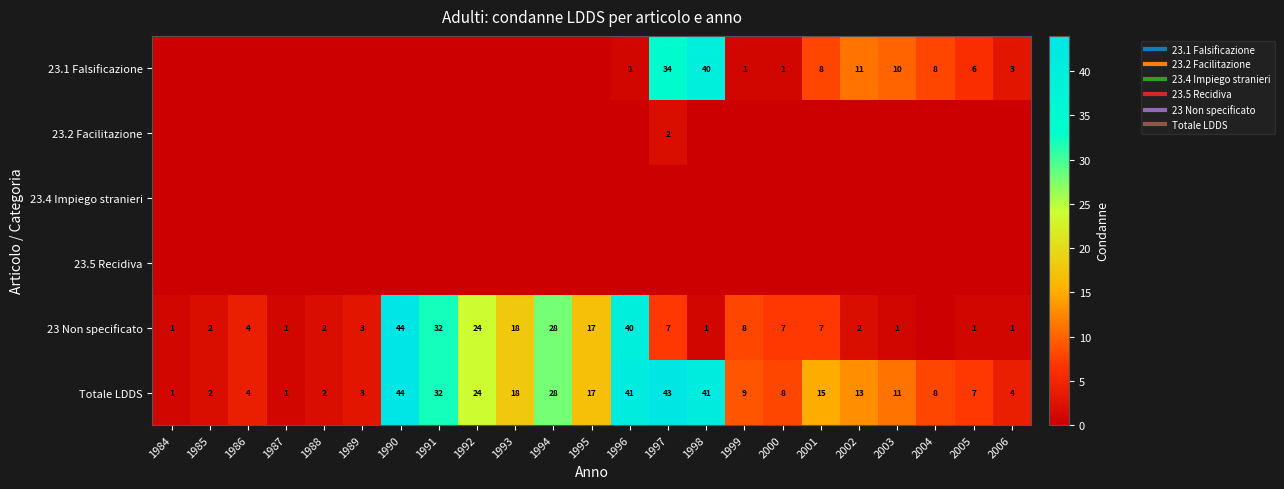

What is the maximum value shown in the chart?

44